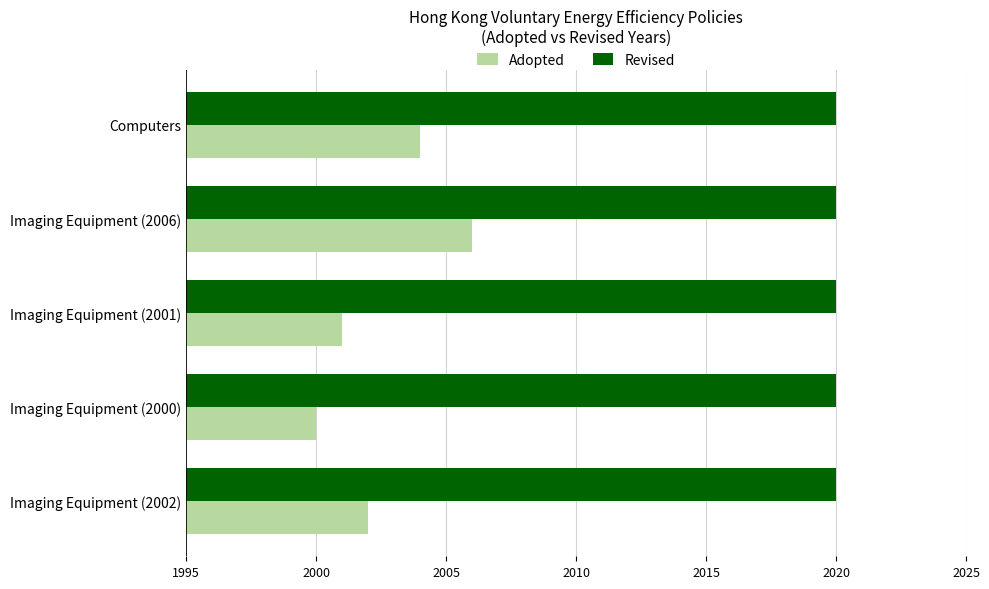

The value of Adopted at Imaging Equipment (2000) is 3558. True or false?

False